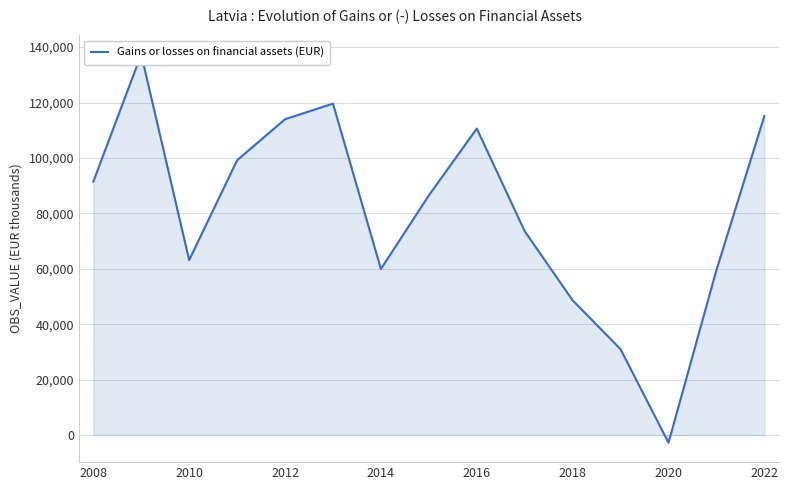

How many positive values are there?

14